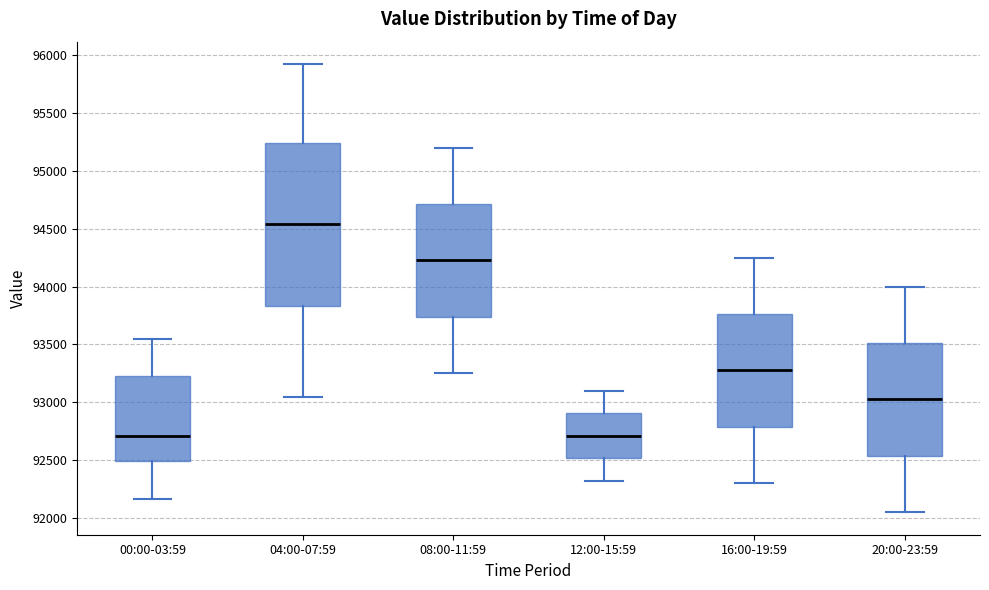

Which box is the tallest, from its lower edge to its upper edge?

04:00-07:59